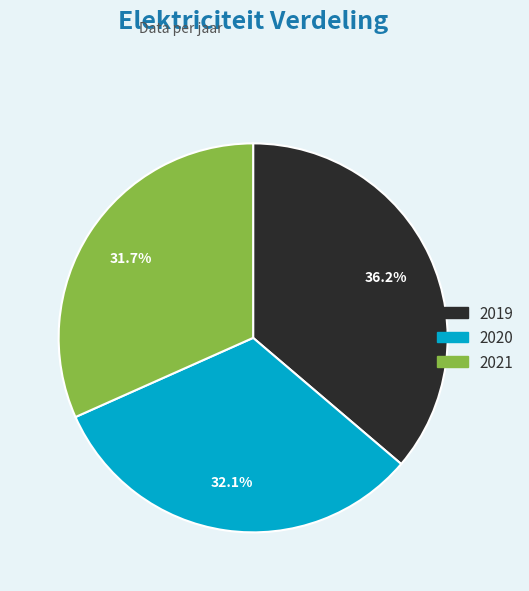

How many segments does this pie chart have?

3